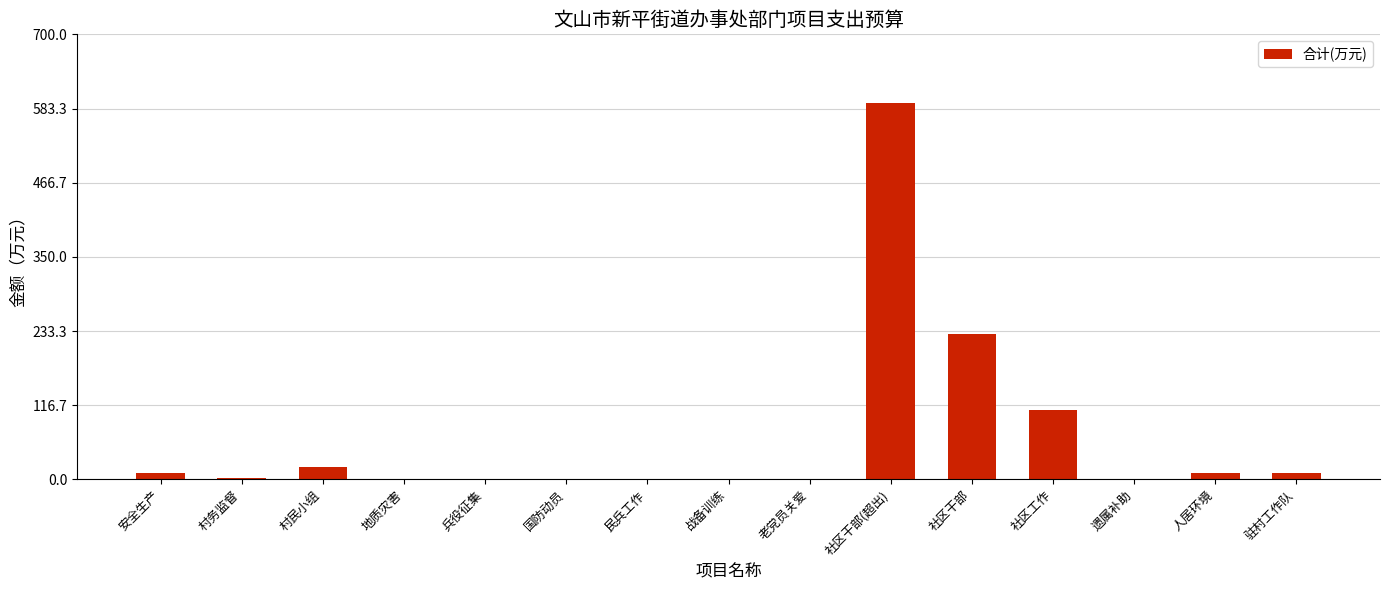

Which category has the highest value across all series?

社区干部(超出)